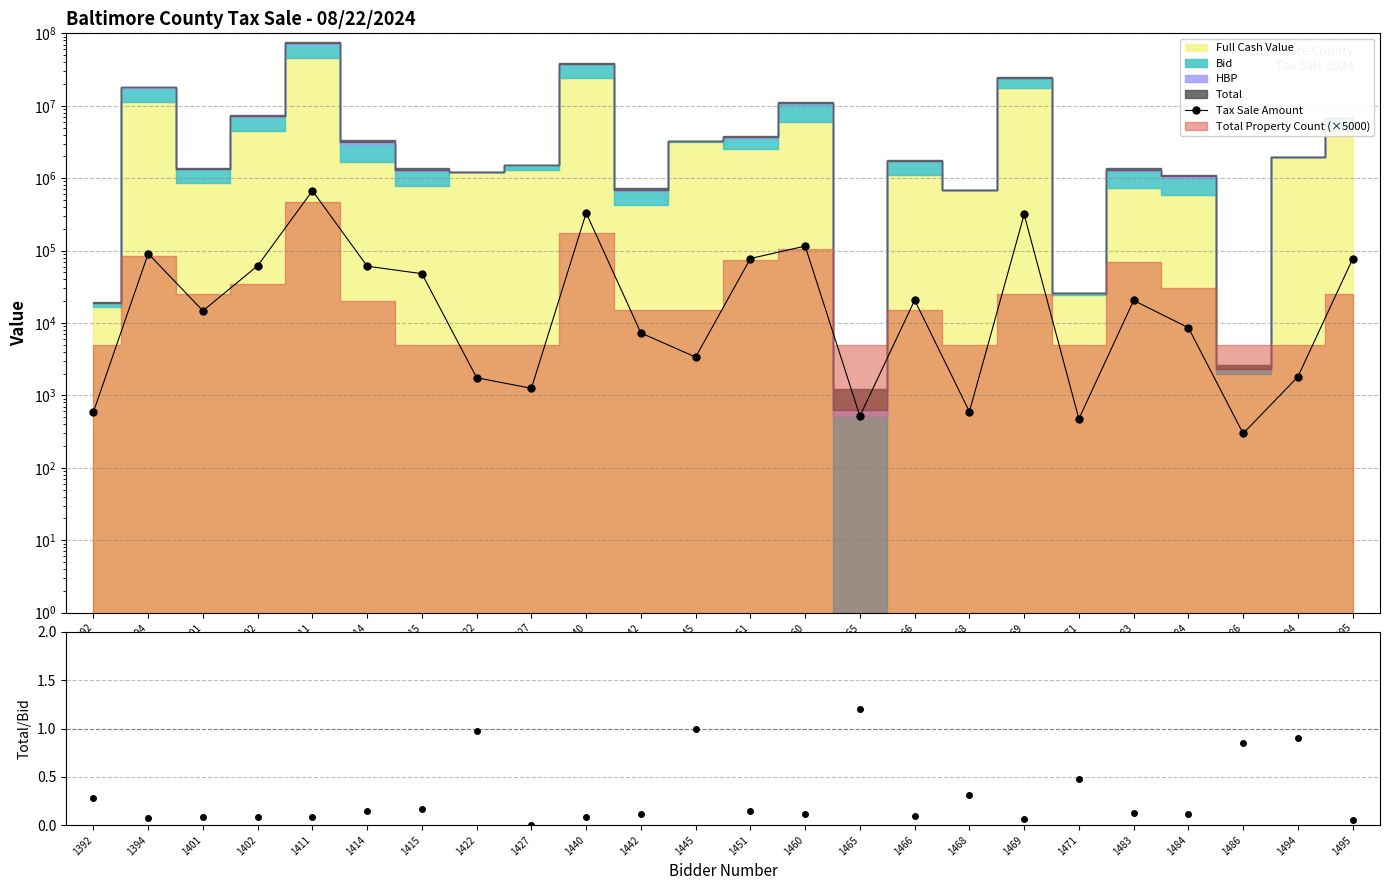

Which series has the largest range (max minus min)?

Tax Sale Amount